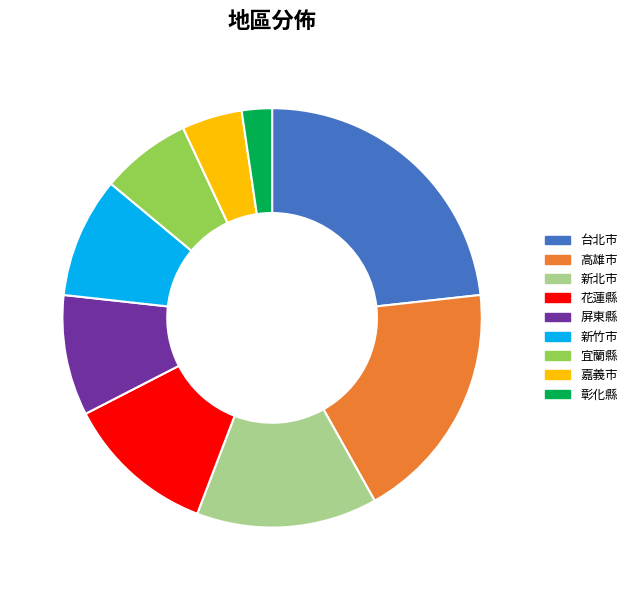

Is there a majority slice in this chart?

No